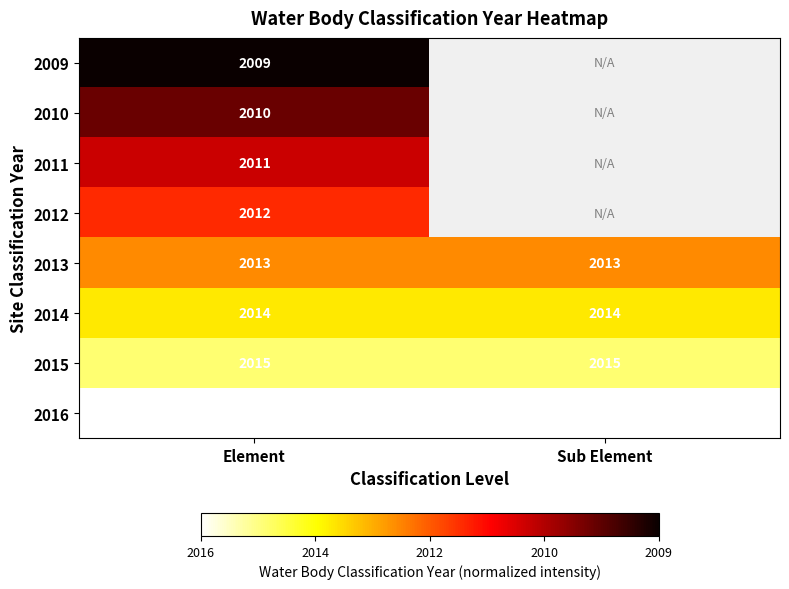

At which category is the sum across all series the highest?

Element